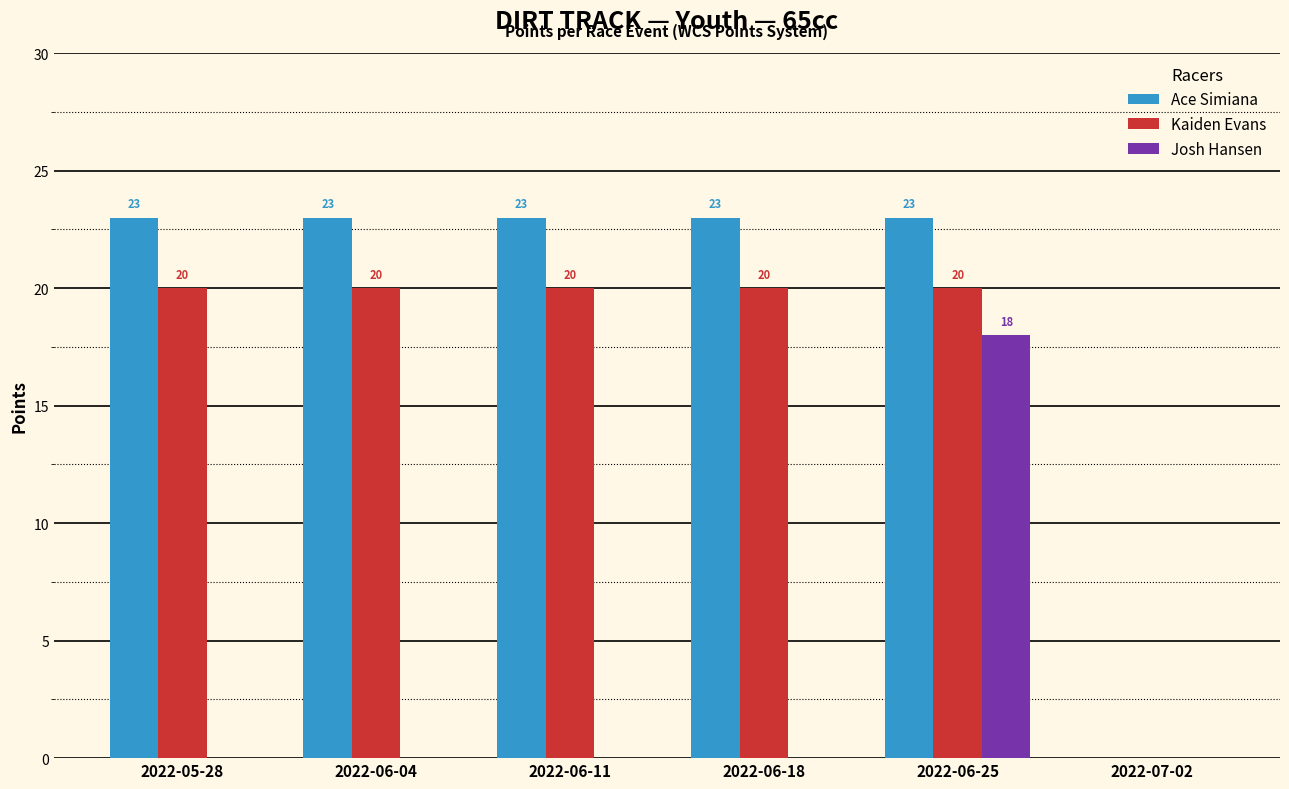

Reading left to right, what are all the values shown in this chart?

Ace Simiana: 2022-05-28=23	2022-06-04=23	2022-06-11=23	2022-06-18=23	2022-06-25=23	2022-07-02=0
Kaiden Evans: 2022-05-28=20	2022-06-04=20	2022-06-11=20	2022-06-18=20	2022-06-25=20	2022-07-02=0
Josh Hansen: 2022-05-28=0	2022-06-04=0	2022-06-11=0	2022-06-18=0	2022-06-25=18	2022-07-02=0